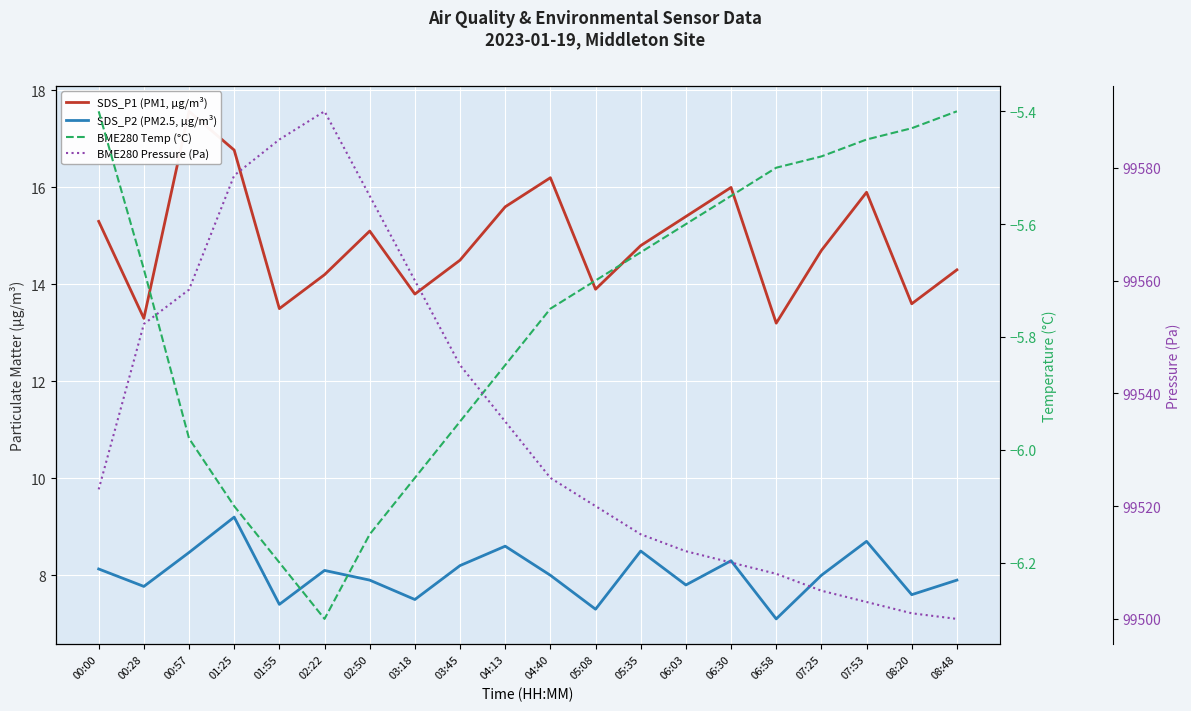

What are all the series names shown in the legend?

SDS_P1 (PM1, µg/m³), SDS_P2 (PM2.5, µg/m³), BME280 Temp (°C), BME280 Pressure (Pa)